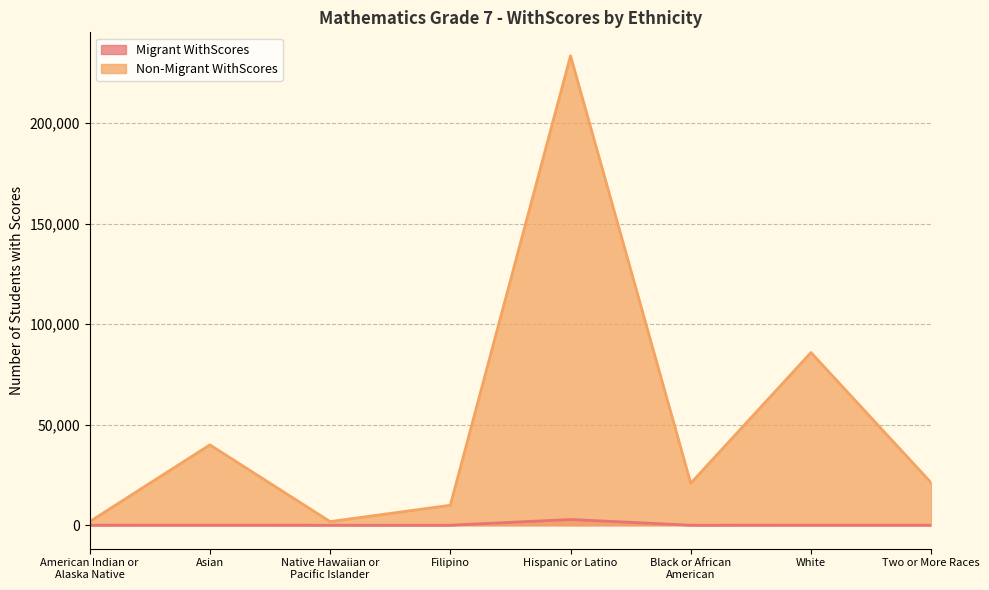

Does the chart display data point markers on the line(s)?

No